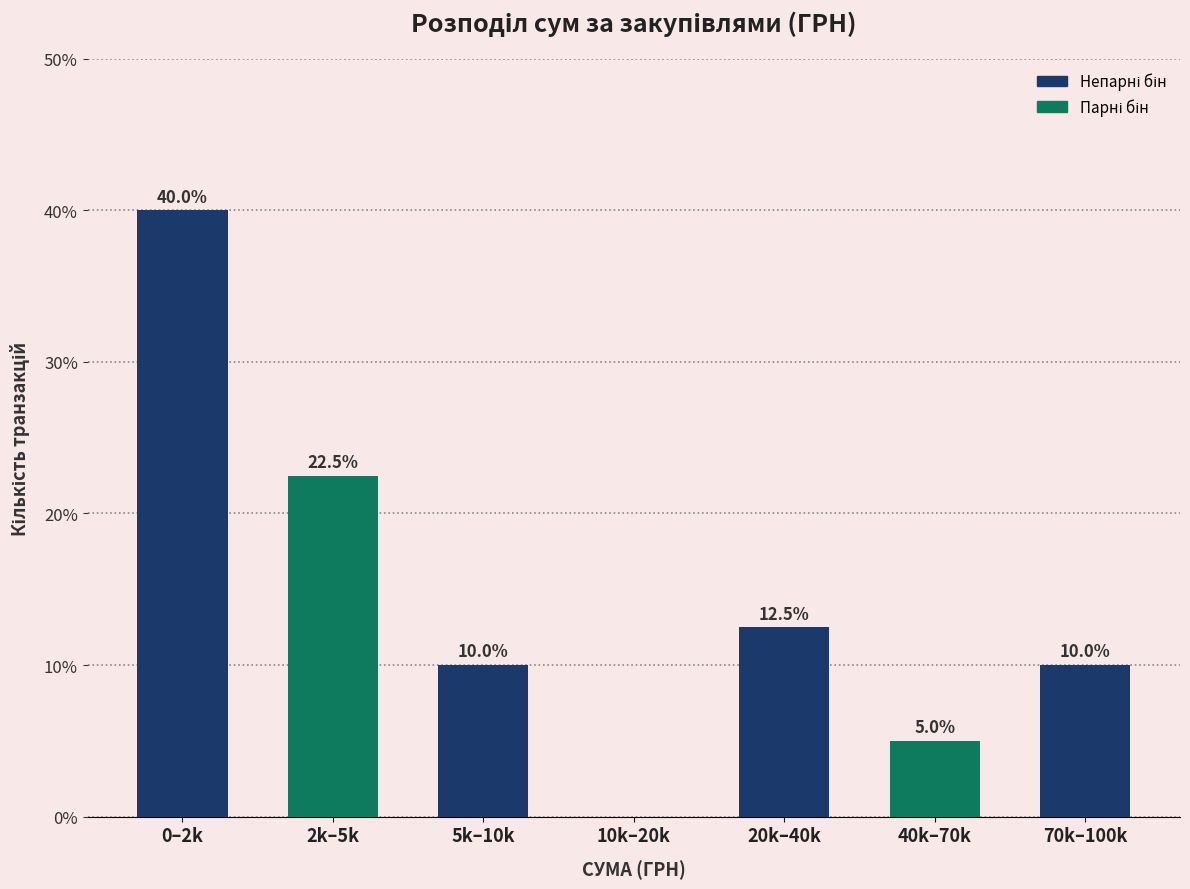

Reading right to left, what are all the values shown in this chart?

70k–100k=10.0	40k–70k=5.0	20k–40k=12.5	10k–20k=0.0	5k–10k=10.0	2k–5k=22.5	0–2k=40.0